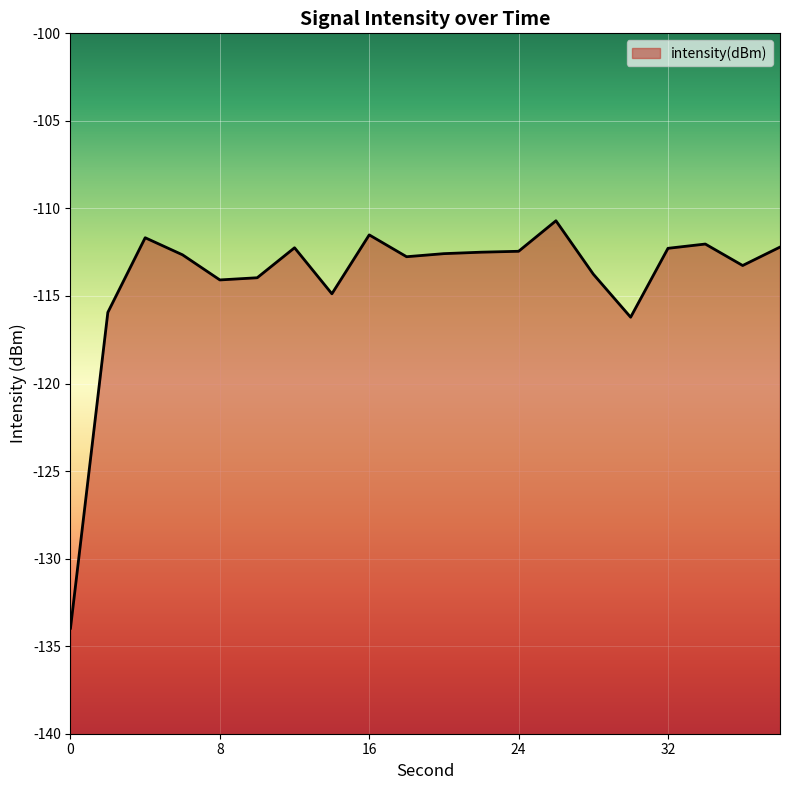

What is the average value?

-114.1